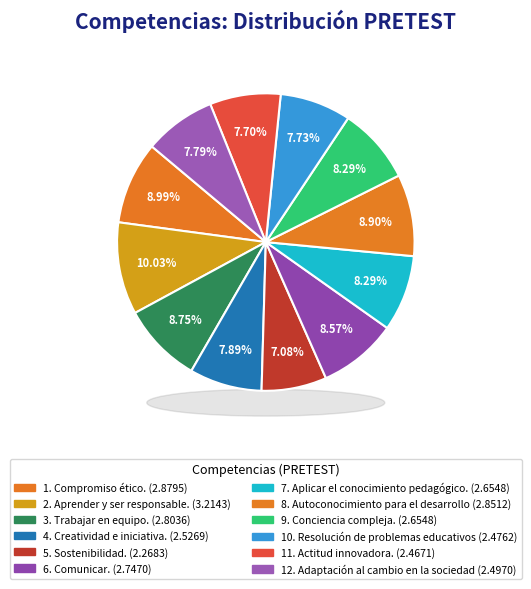

What is the ratio of the value at 4. Creatividad e iniciativa. to the value at 8. Autoconocimiento para el desarrollo?

0.9